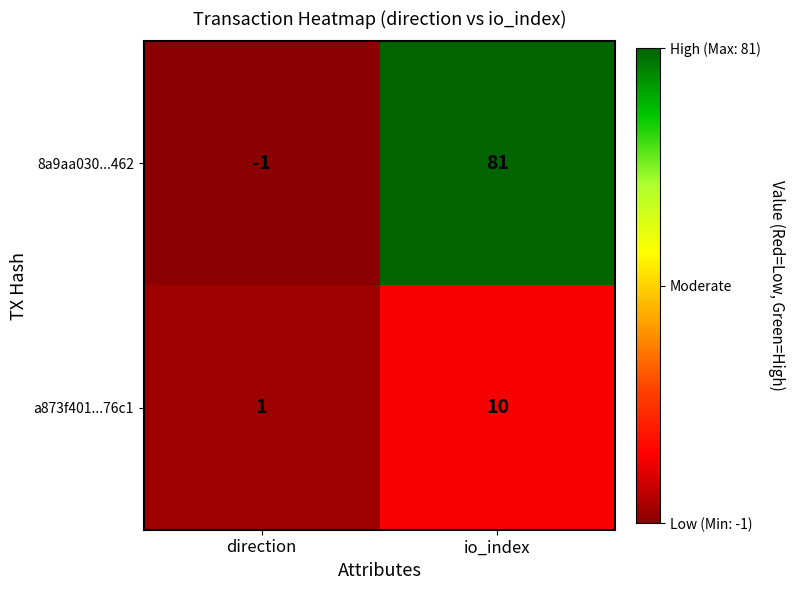

What is the maximum value for 8a9aa030...462?

81